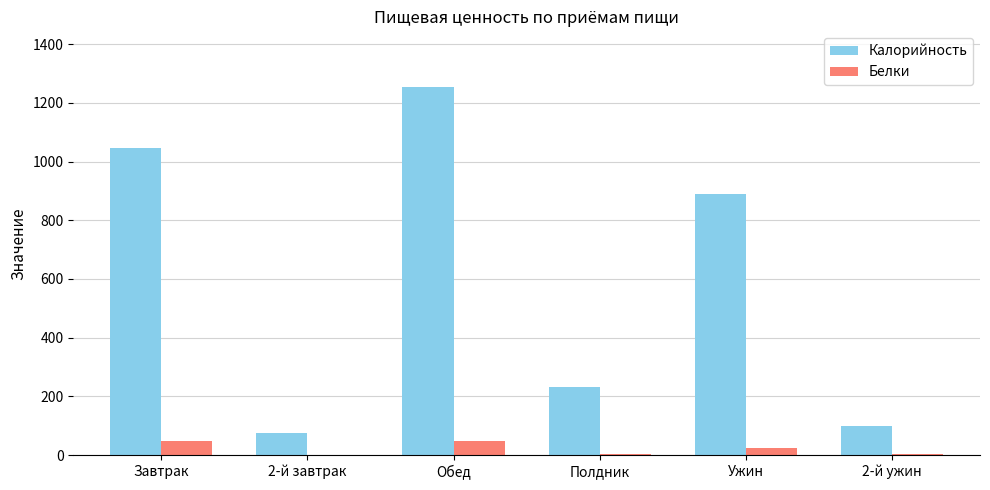

Which series has the largest total across all categories?

Калорийность